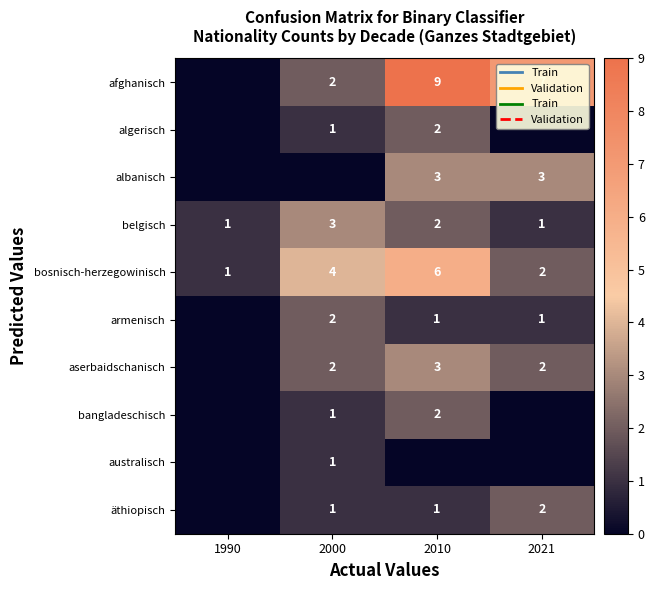

At which label does bosnisch-herzegowinisch reach its minimum?

1990